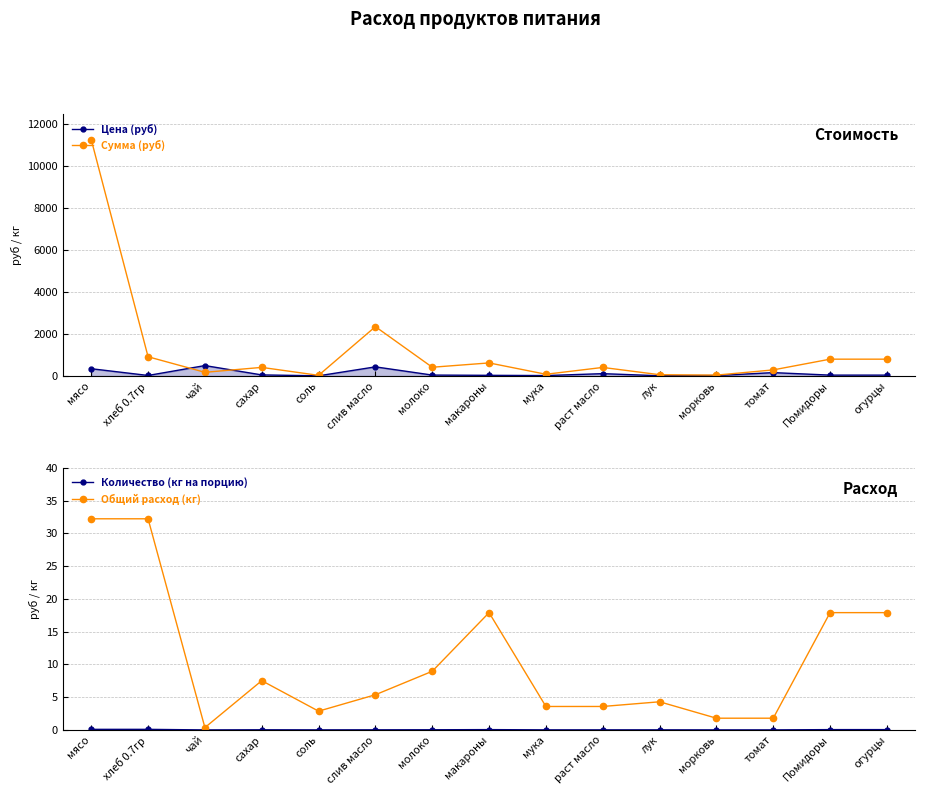

Is the value of Количество (кг на порцию) at Помидоры greater than the value of Цена (руб) at хлеб 0.7гр?

No